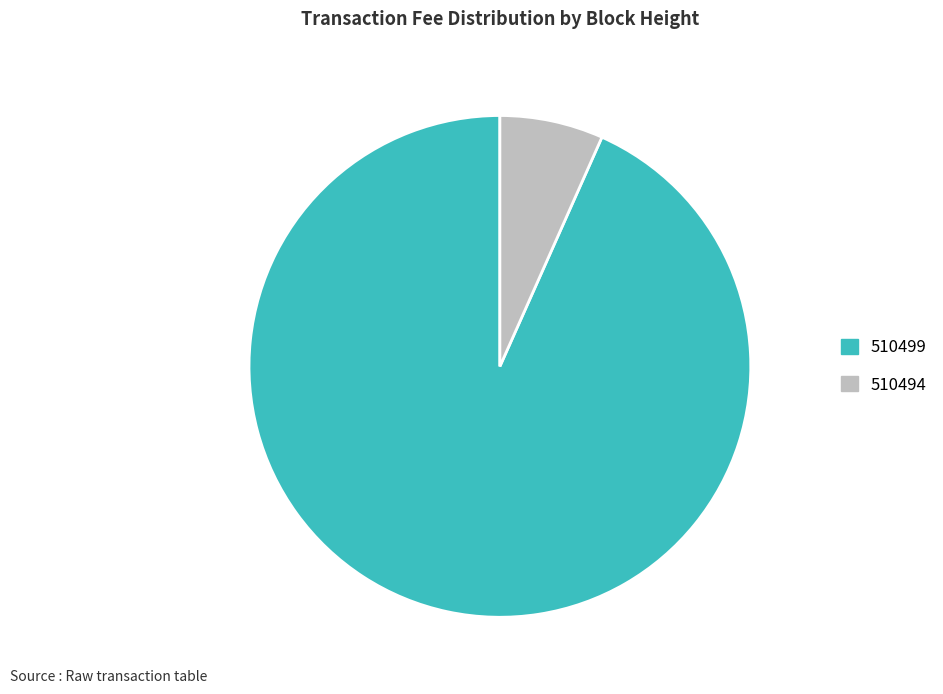

True or false: 510499 accounts for 99% of the total.

False